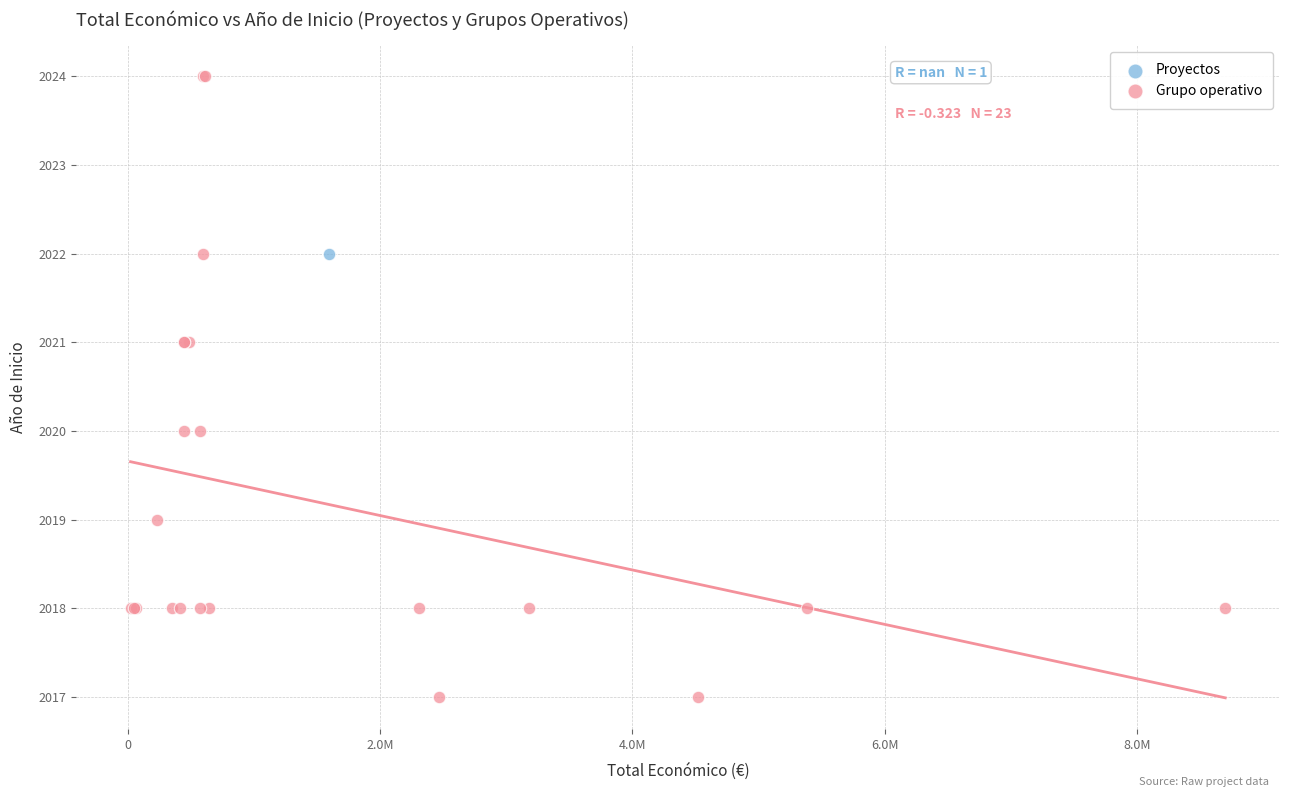

What are all the series names shown in the legend?

Proyectos, Grupo operativo